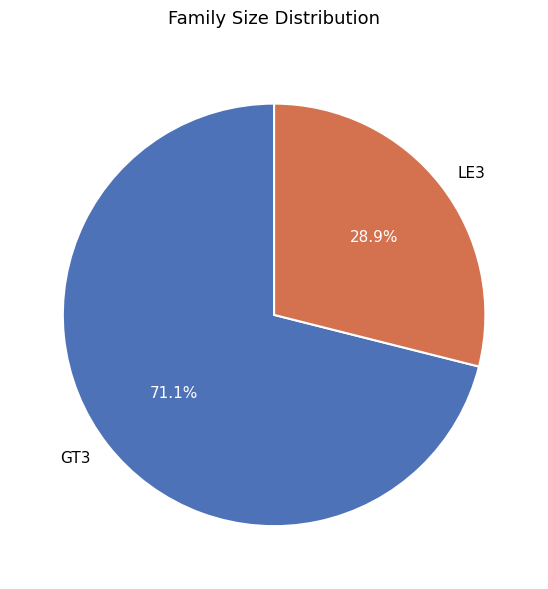

What is the ratio of the value at GT3 to the value at LE3?

2.5